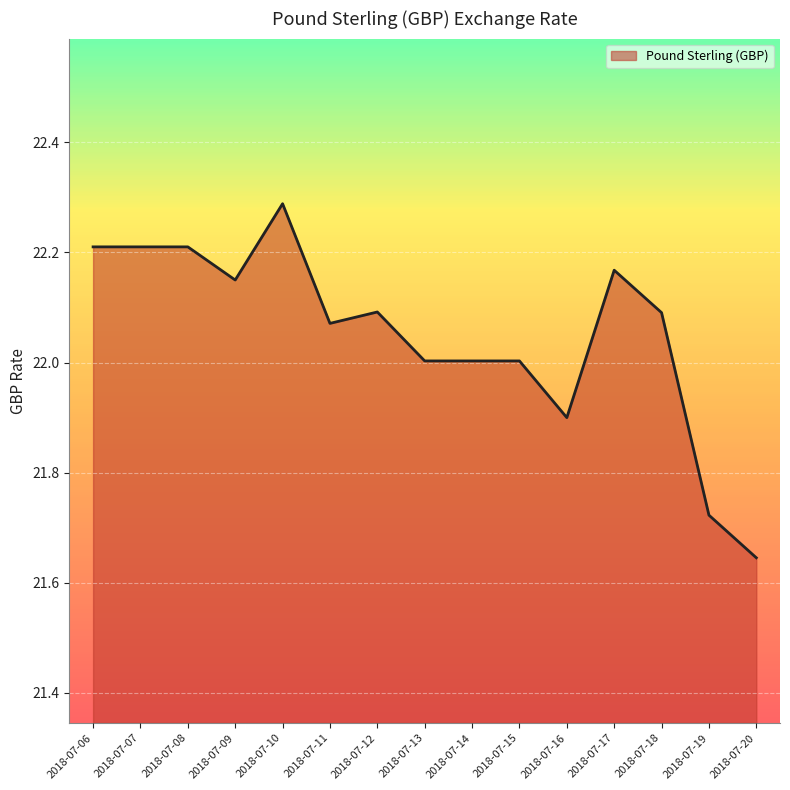

The value at 2018-07-09 is 31.3. True or false?

False